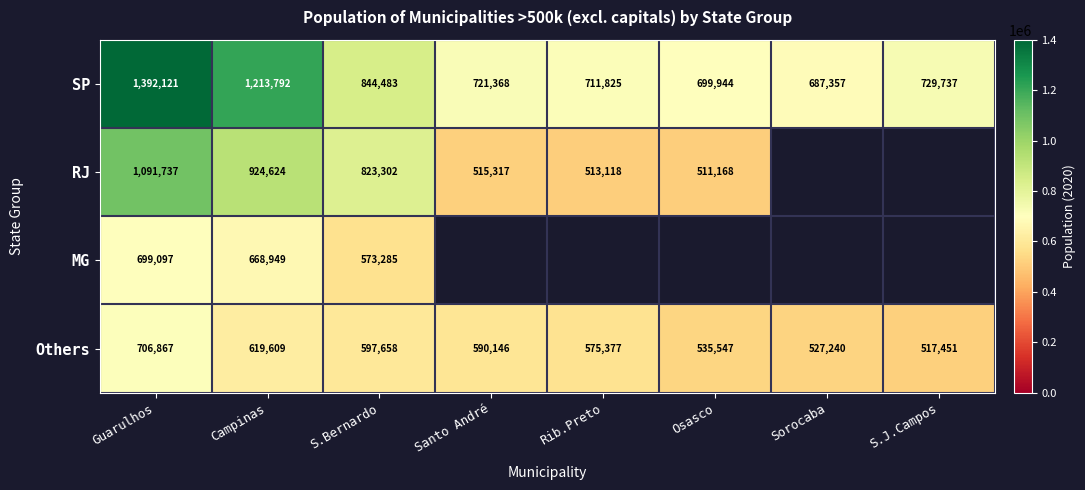

The value of RJ at Rib.Preto is 513118. True or false?

True